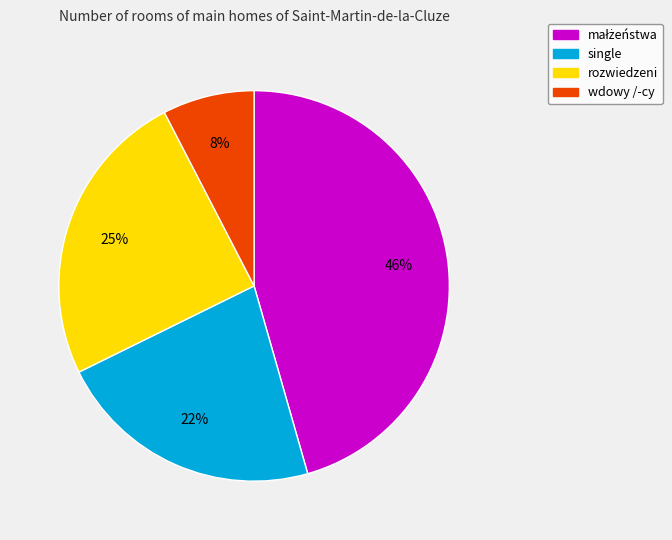

Count the number of slices in the pie.

4